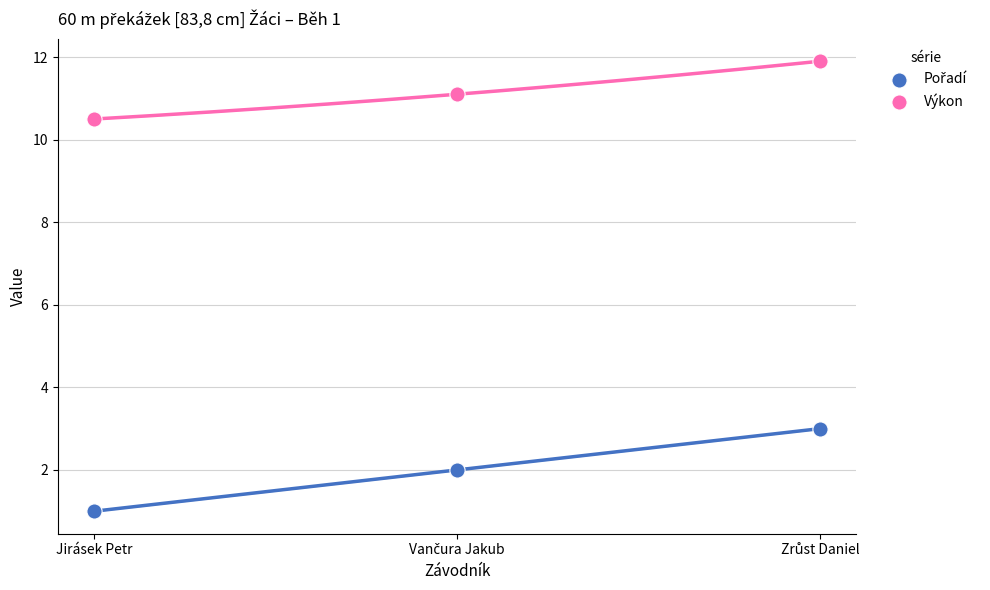

Which series contains the highest Y value?

Výkon